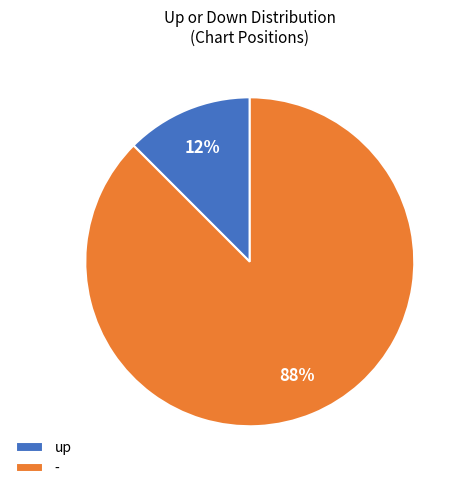

Is the sum of up and - greater than half?

Yes